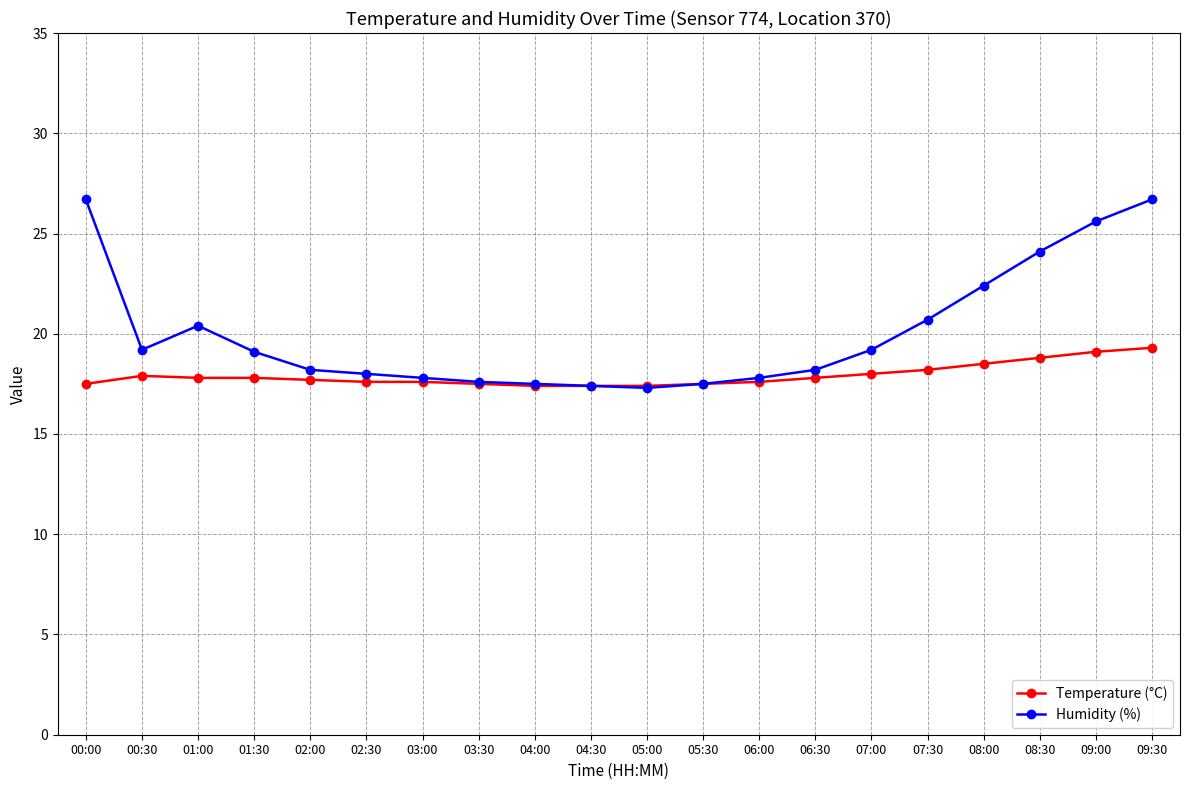

What is the minimum value for Temperature (°C)?

17.4